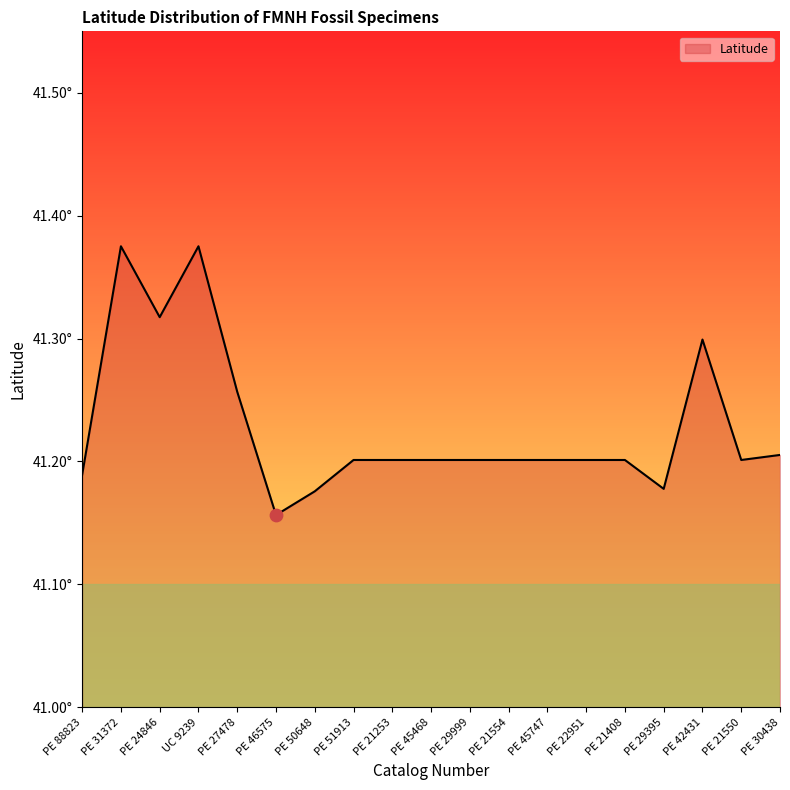

Does the chart have visible grid lines?

No